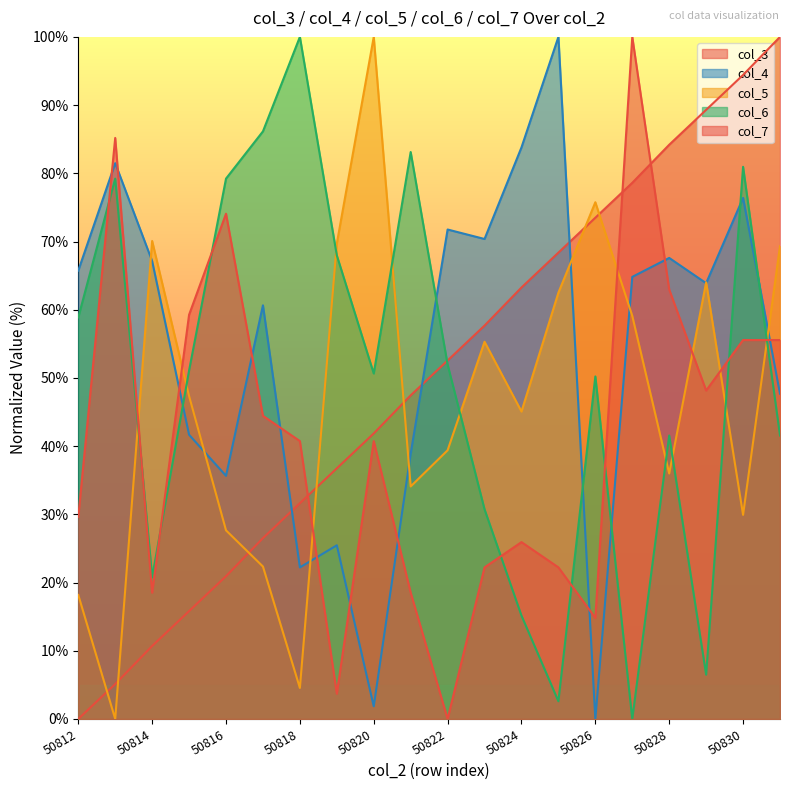

Is it true that col_3 equals 122.6 at 50828?

False